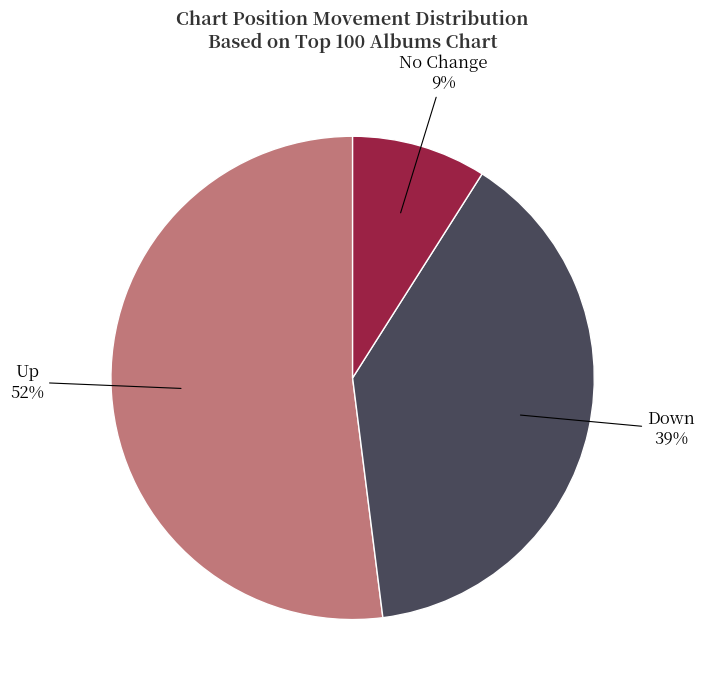

How many segments does this pie chart have?

3